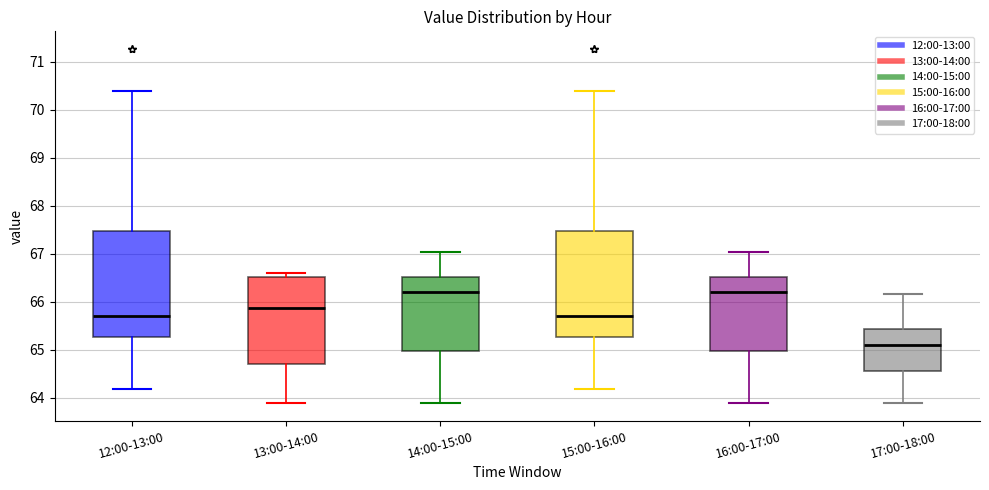

Where is the upper edge of the box for 15:00-16:00 on the y-axis? The values are not printed on the chart, so give them approximately, as read against the axis.

67.5